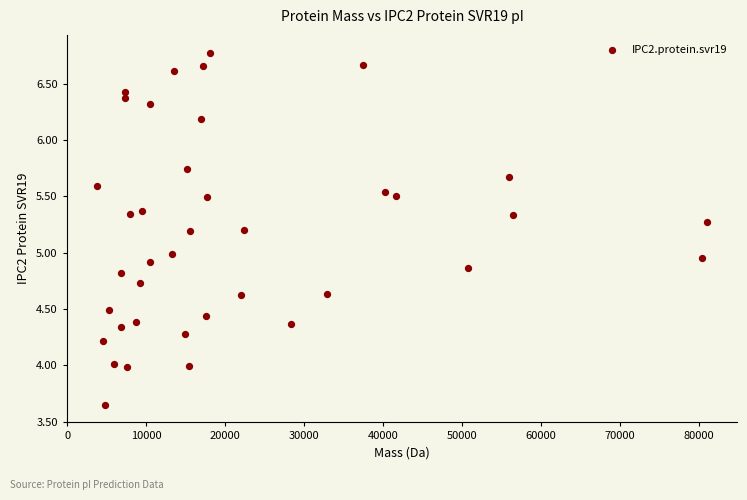

What is the range of Y values (max minus min)?

3.1